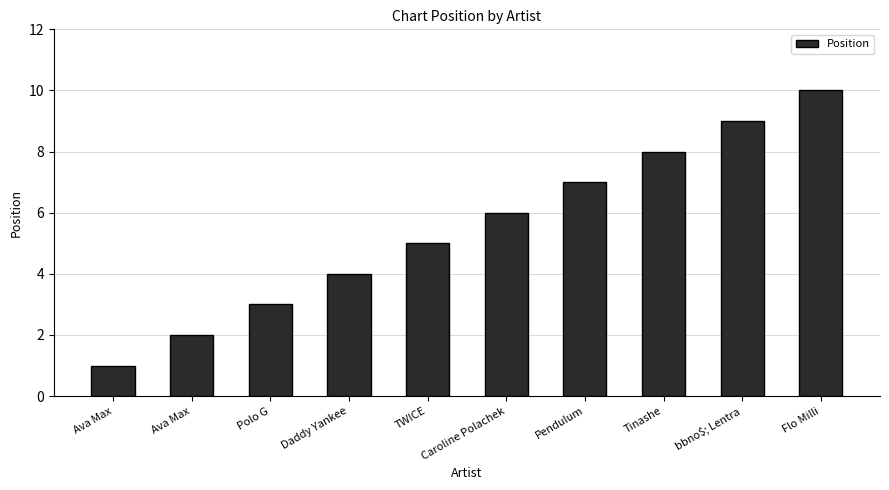

How many bars are there in total?

10